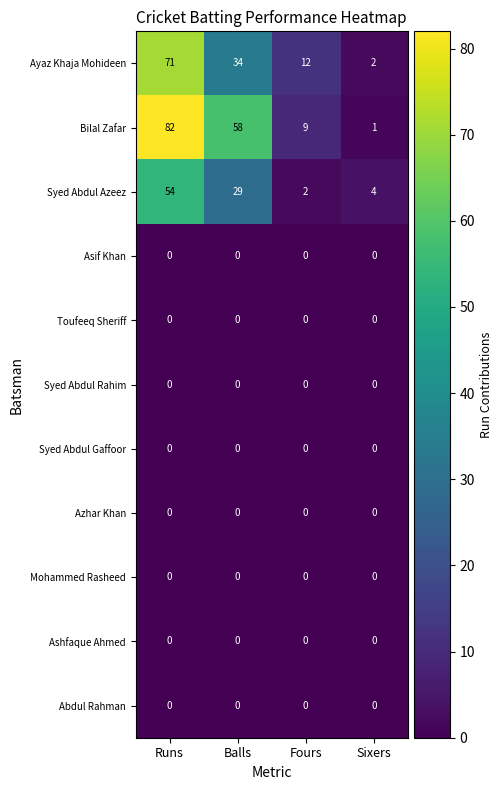

What is the difference between the highest and lowest values at Sixers?

4